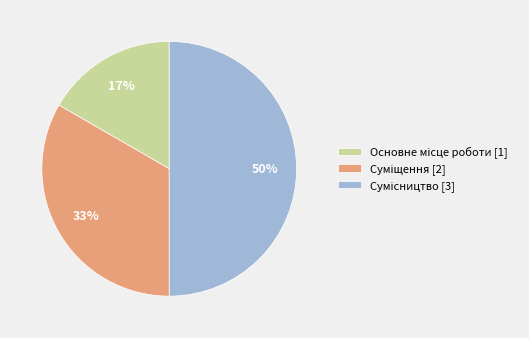

To the nearest percent, what is the average slice percentage?

33%